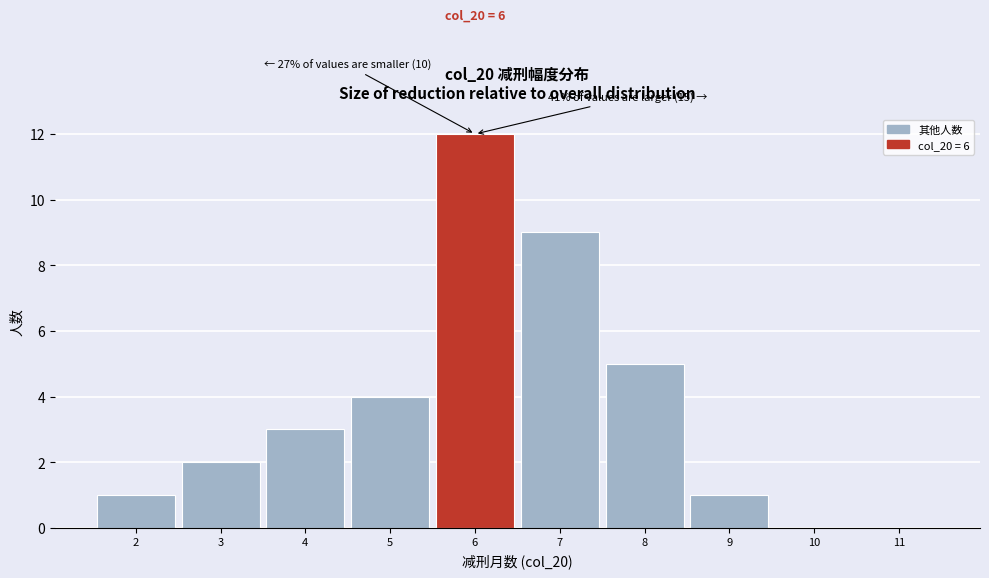

Which range on the x-axis has the tallest bar?

5.5 to 6.5